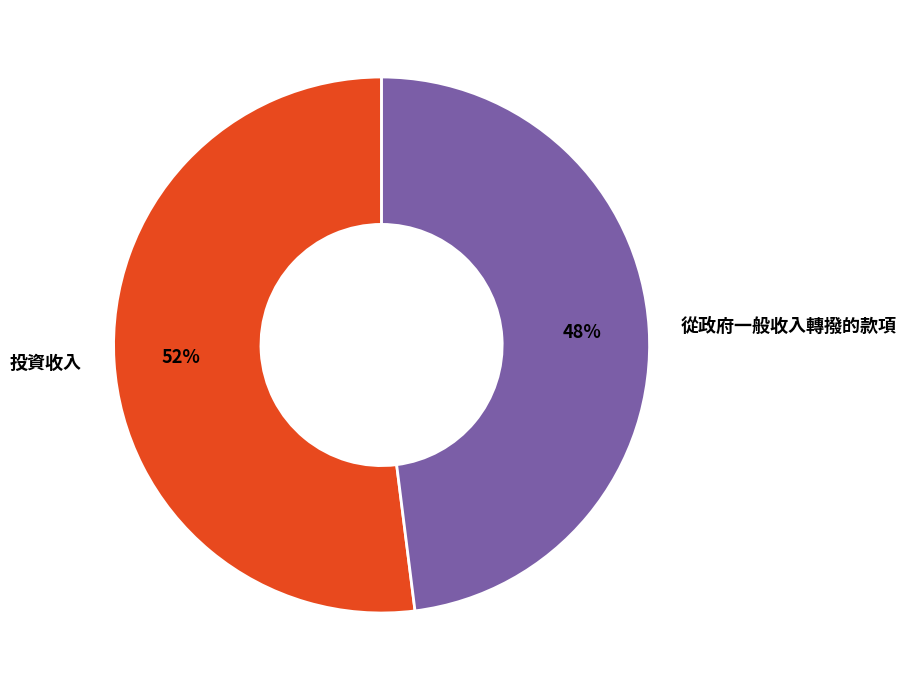

Is it true that 投資收入 is 58% of the pie?

False